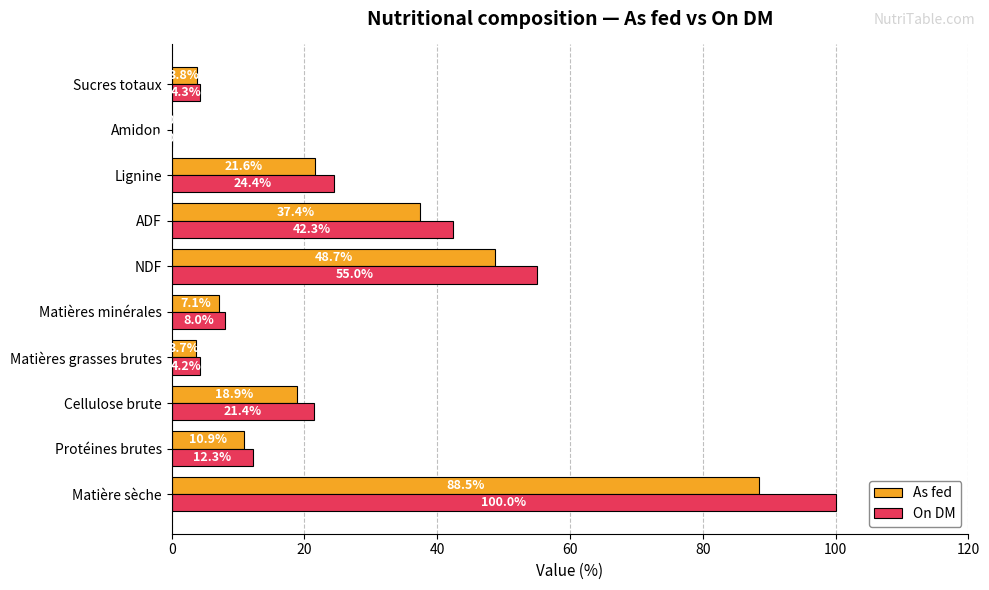

What is the sum of the On DM values at Matières grasses brutes and Protéines brutes?

16.5